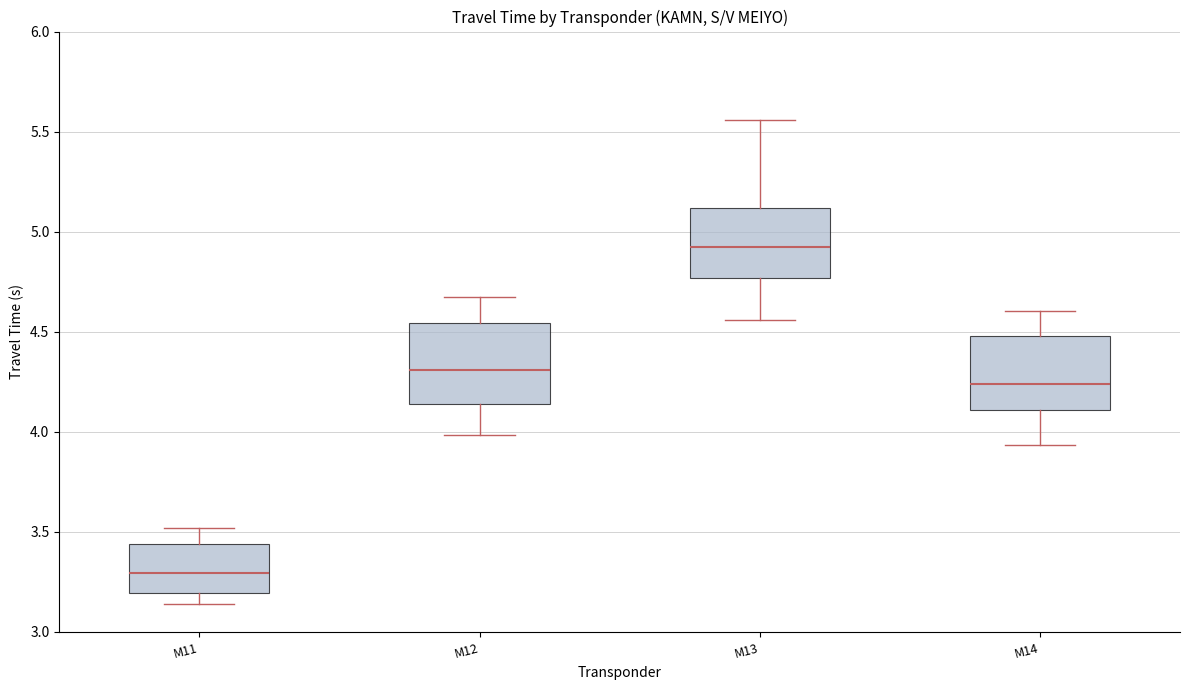

Where does the median line of the box for M12 sit on the y-axis? The values are not printed on the chart, so give them approximately, as read against the axis.

4.30